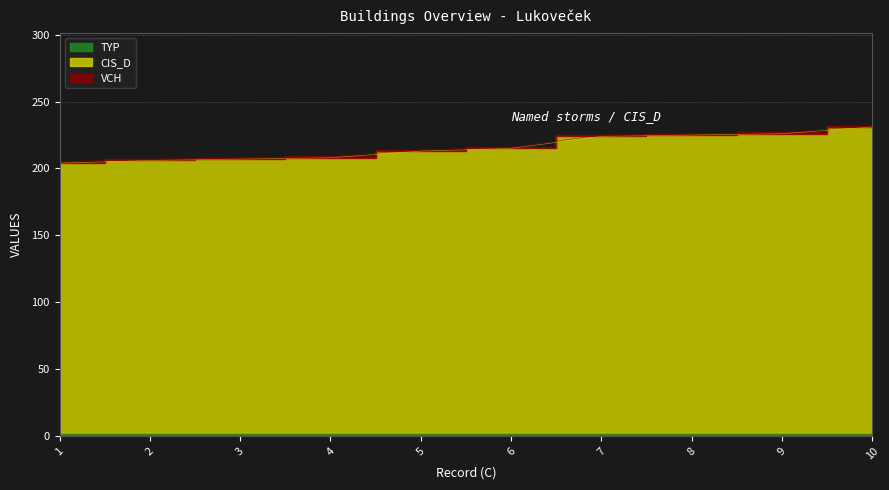

How many lines are shown in the chart?

3